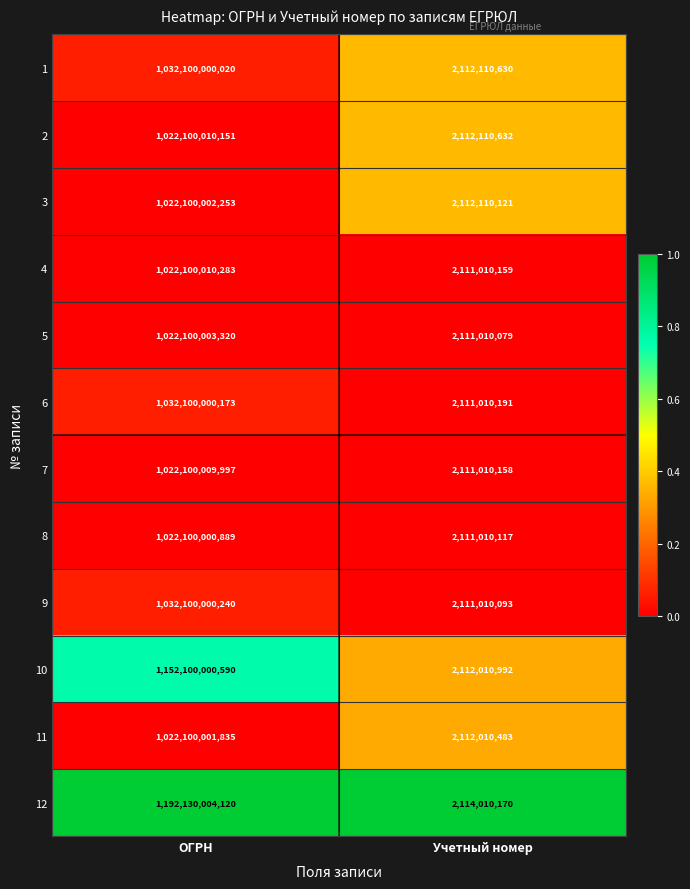

Which series has the widest spread of values?

12